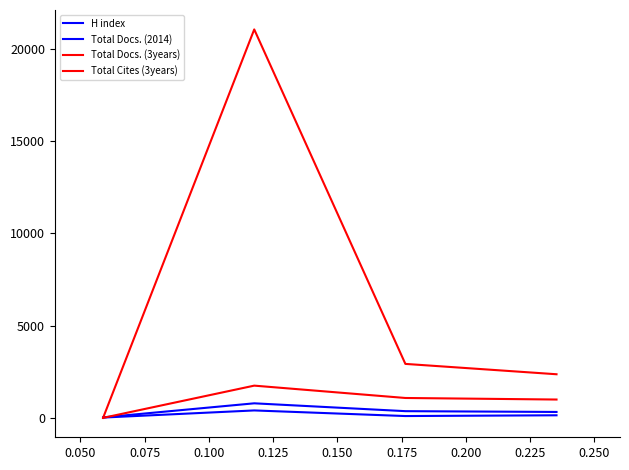

At how many categories does at least one series exceed 5237?

1